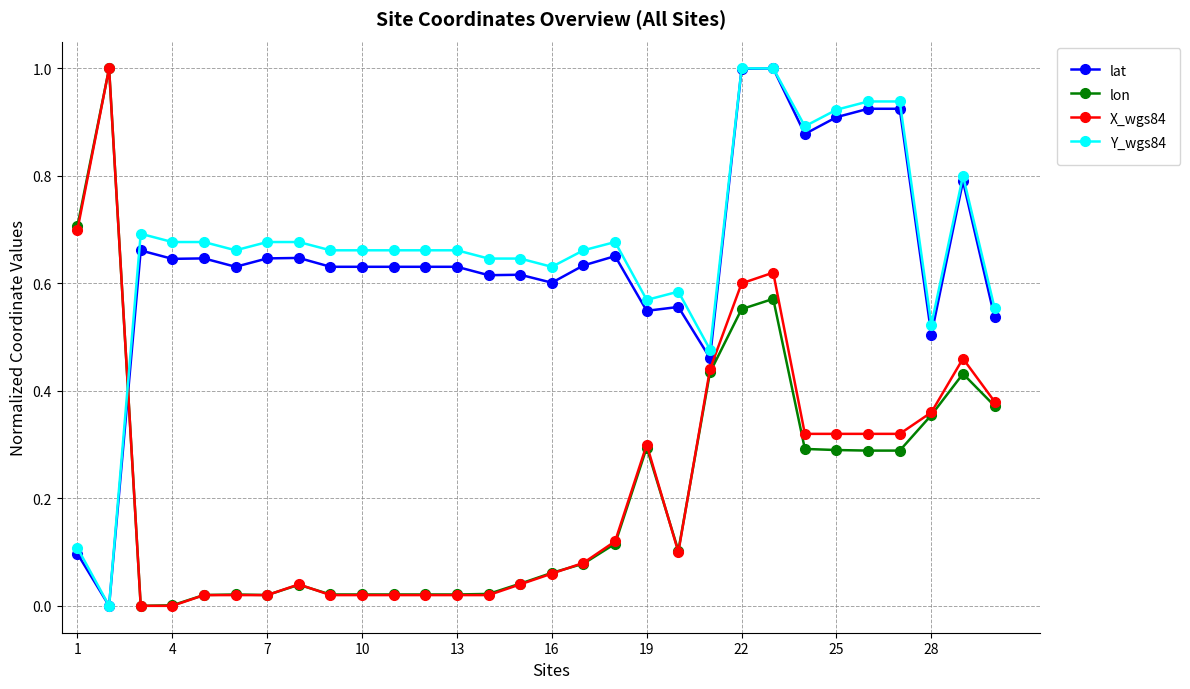

How many lines are shown in the chart?

4